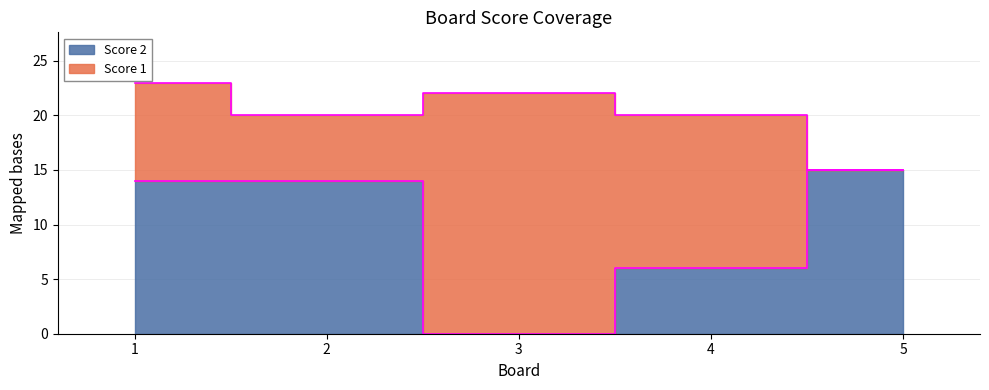

What is the approximate value at 1, to the nearest 5?

15